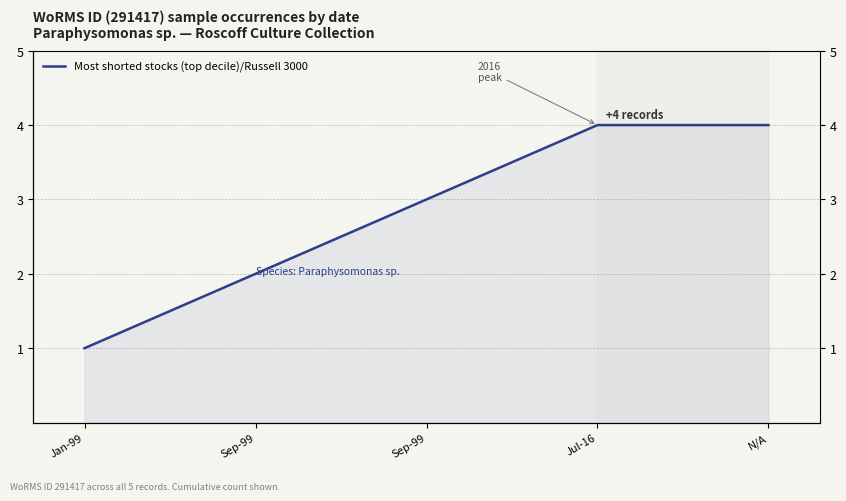

What is the value of the 2nd point from the left?

2